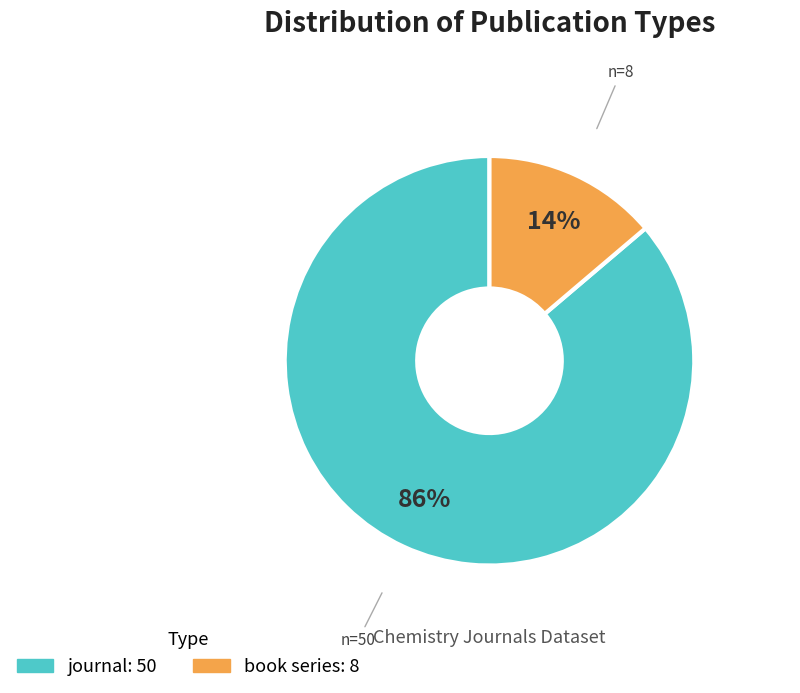

To the nearest percent, what is the average slice percentage?

50%